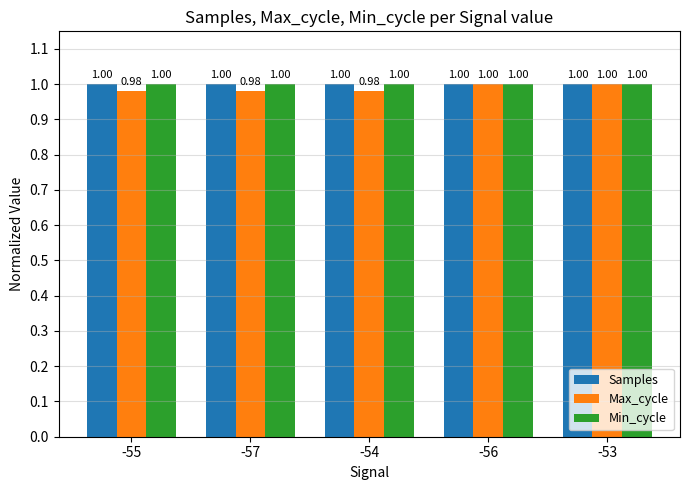

Which series changed the most between -55 and -56?

Max_cycle